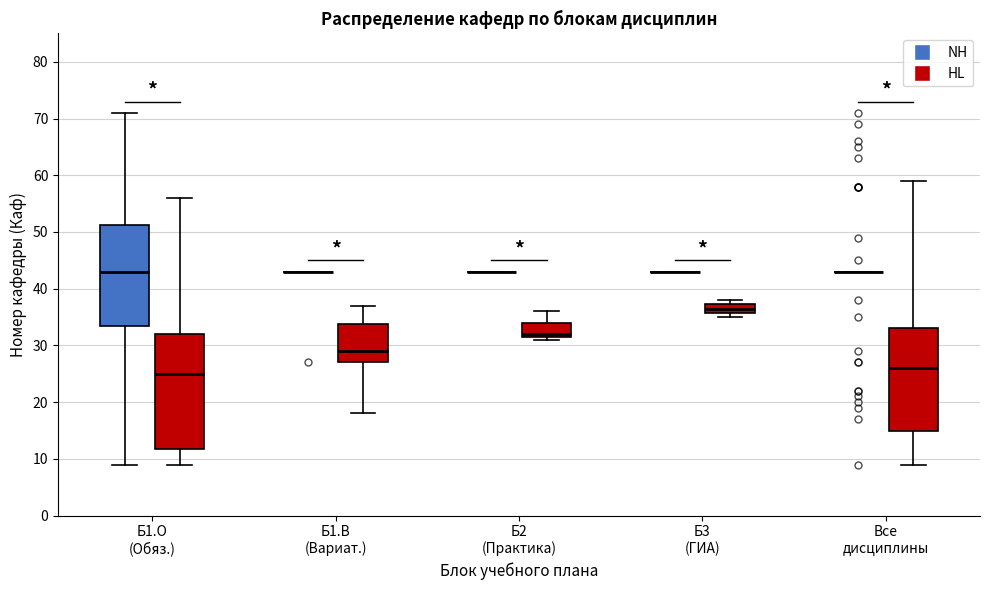

Where is the upper edge of the box for Б2 (Практика) (HL) on the y-axis? The values are not printed on the chart, so give them approximately, as read against the axis.

34